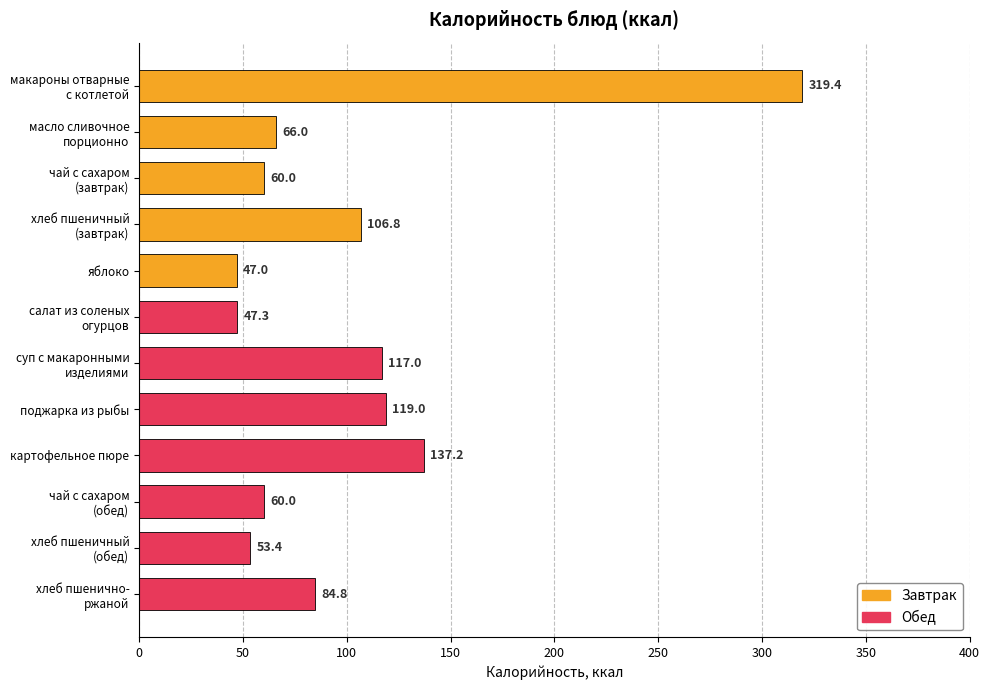

What is the sum of the values at масло сливочное
порционно and хлеб пшеничный
(завтрак)?

172.8